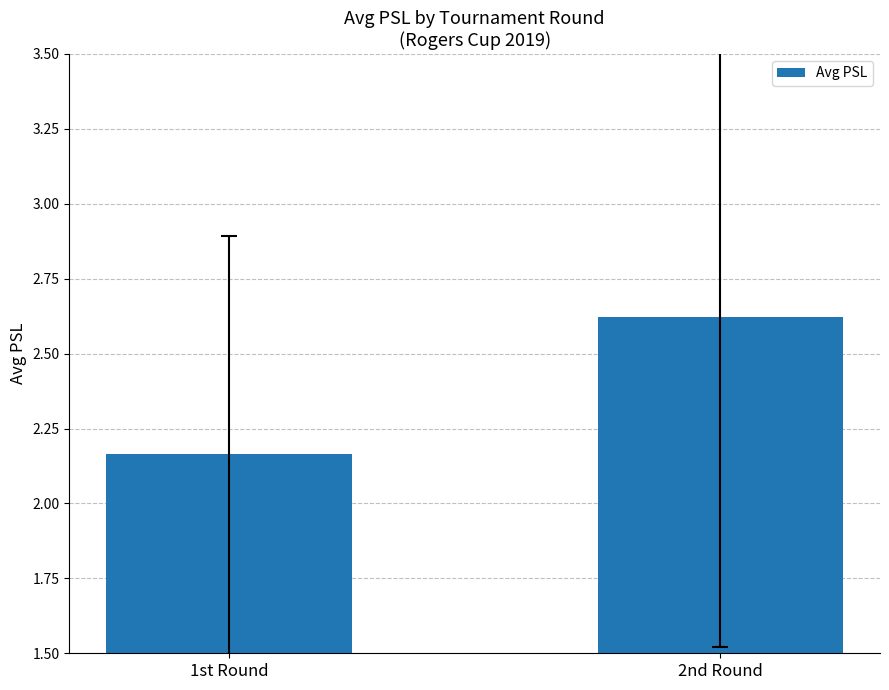

The chart shows a value of 1.2 at 1st Round. True or false?

False